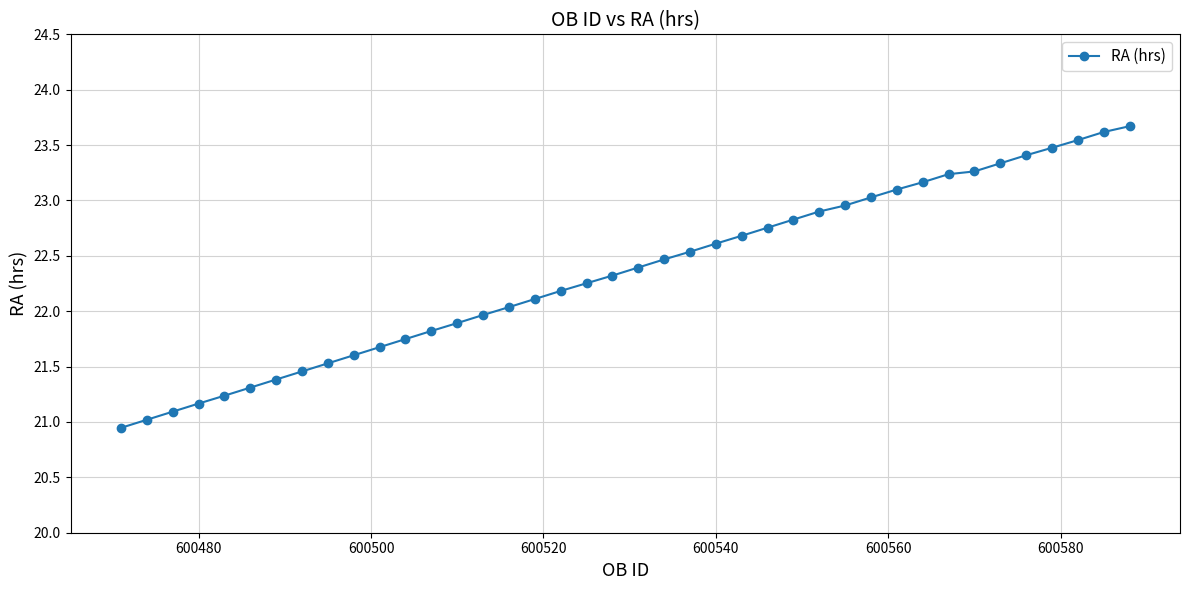

What is the greatest value displayed?

23.7